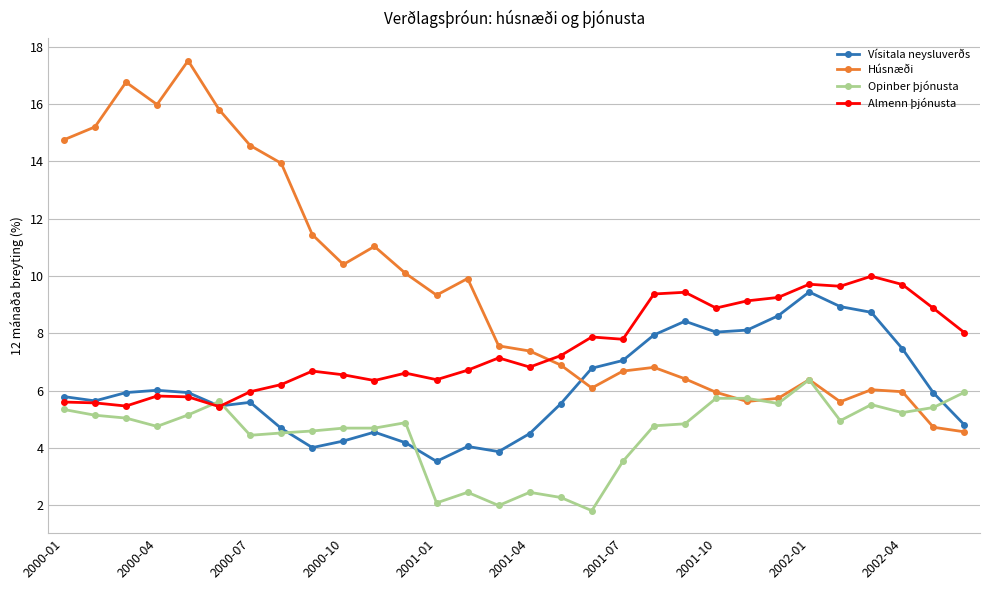

True or false: Húsnæði has more than 2 points higher than both neighbors.

True